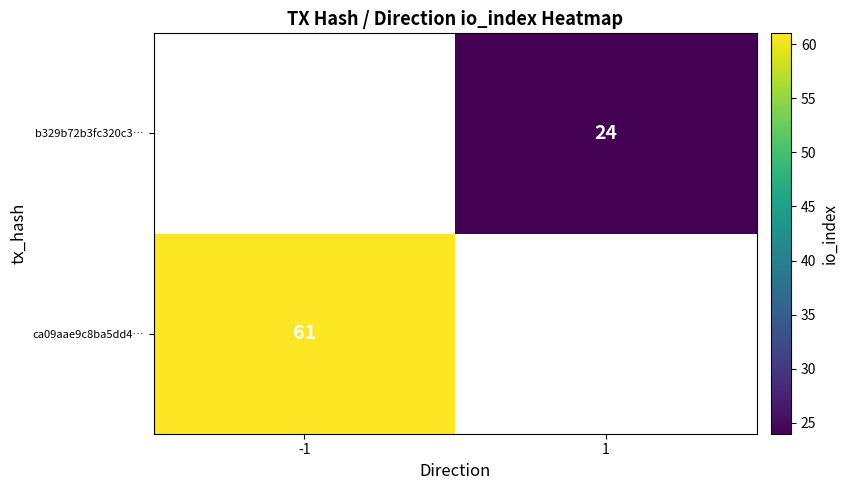

The value of b329b72b3fc320c3… at 1 is 5. True or false?

False